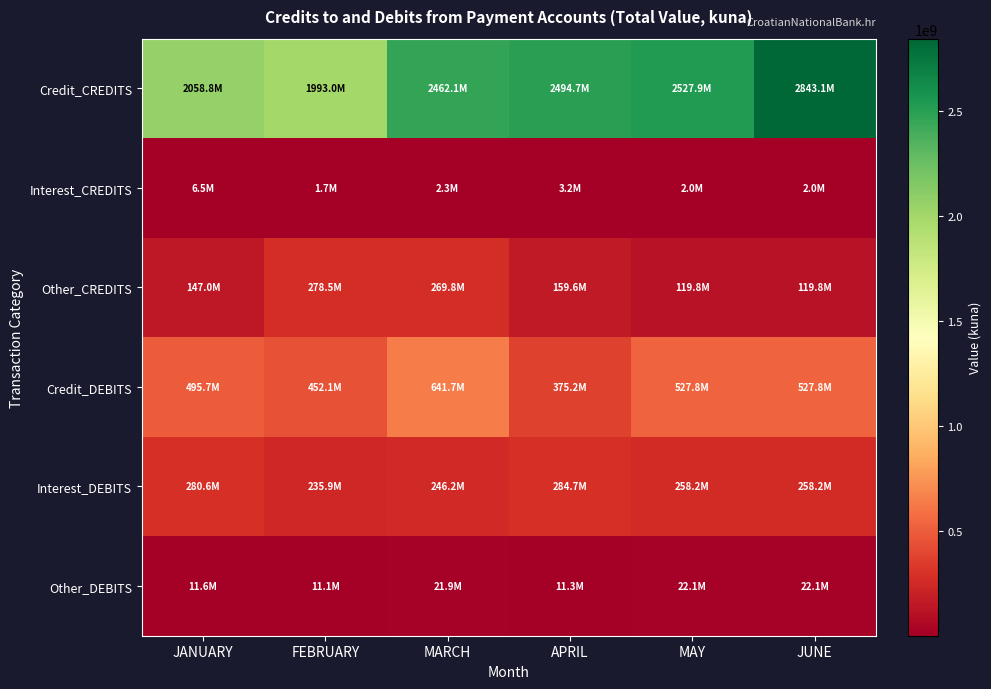

At how many categories does at least one series exceed 1967881162?

6